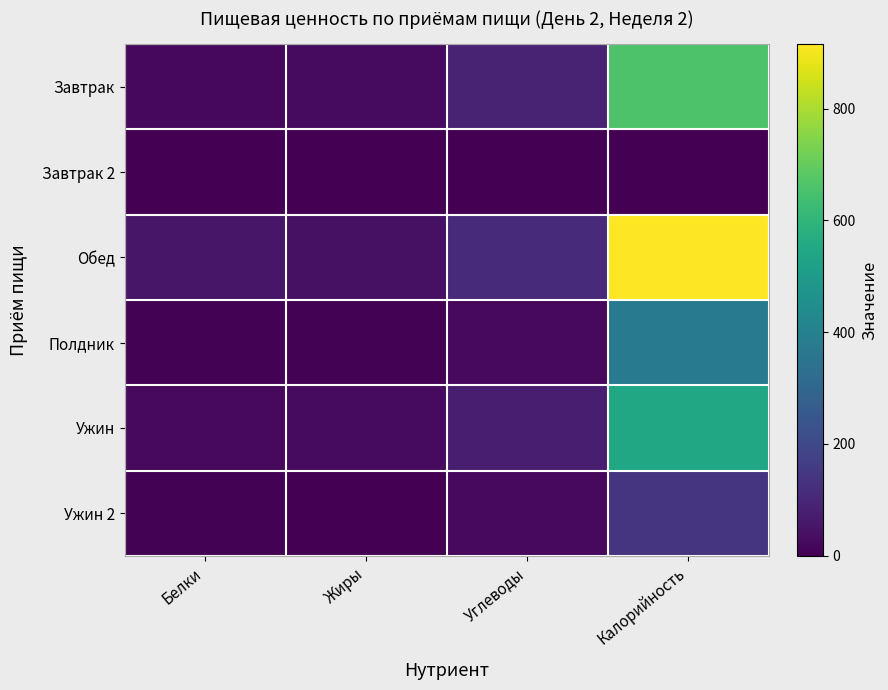

How many distinct data groups are displayed?

6